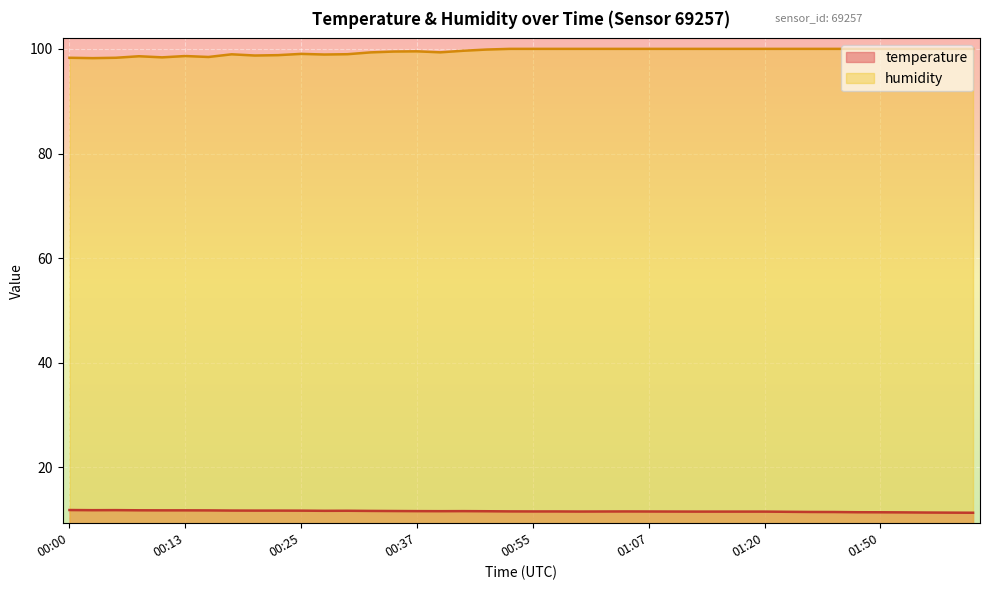

Where is humidity nearest to the value 99?

00:30